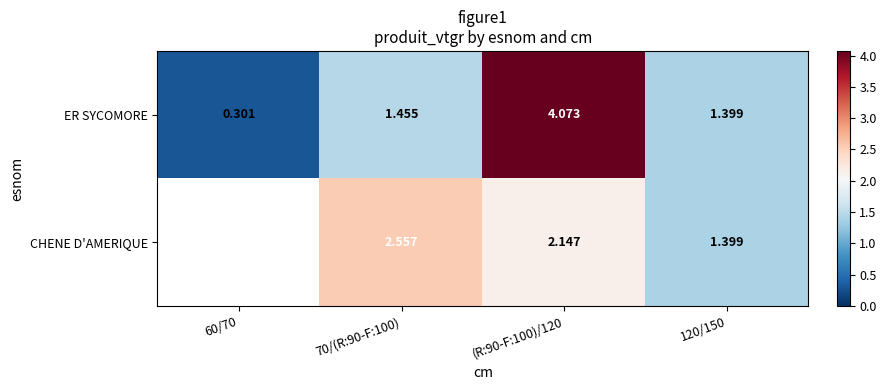

At which label does ER SYCOMORE first exceed 1?

70/(R:90-F:100)